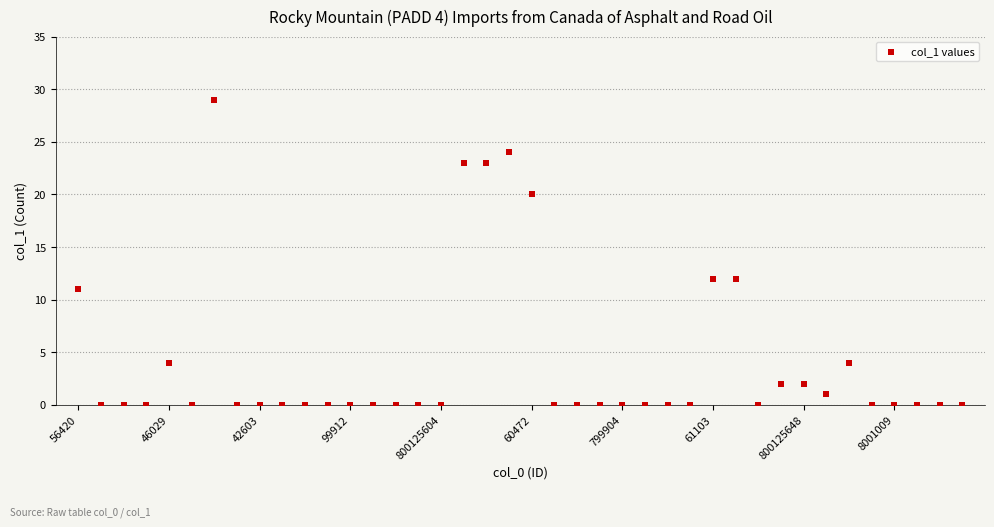

What is the range of Y values (max minus min)?

29